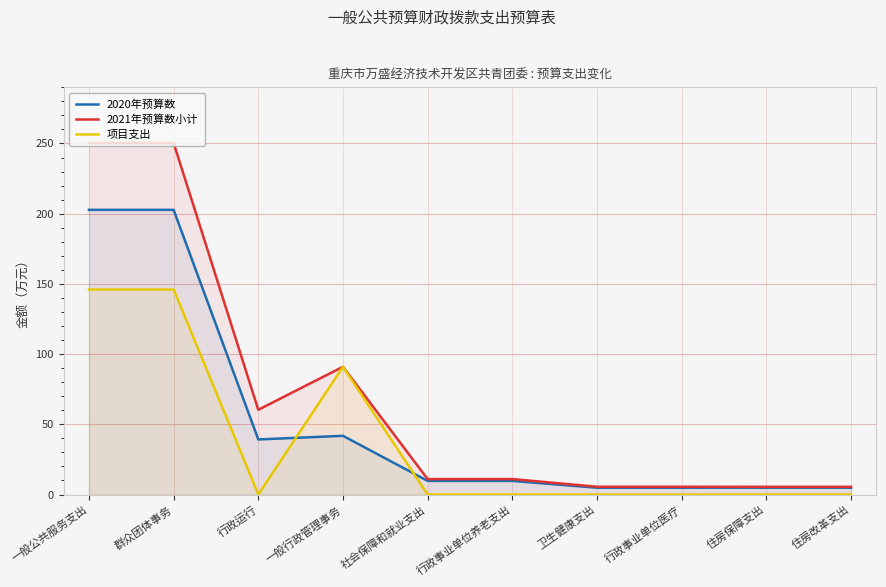

What is the approximate value of 2020年预算数 at 群众团体事务?

202.7